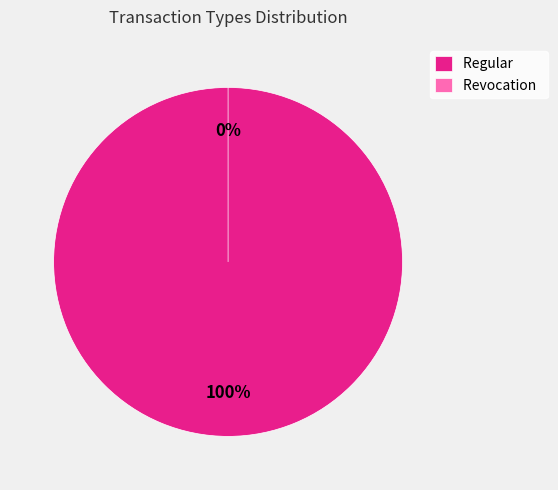

Between Revocation and Regular, which is larger?

Regular